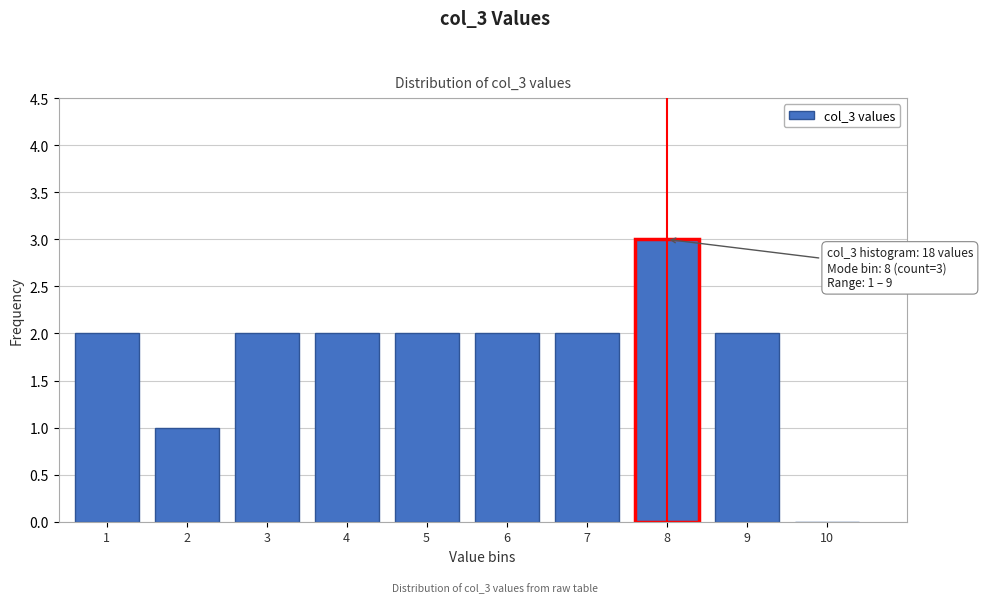

Reading left to right, what are all the values shown in this chart?

1=2	2=1	3=2	4=2	5=2	6=2	7=2	8=3	9=2	10=0